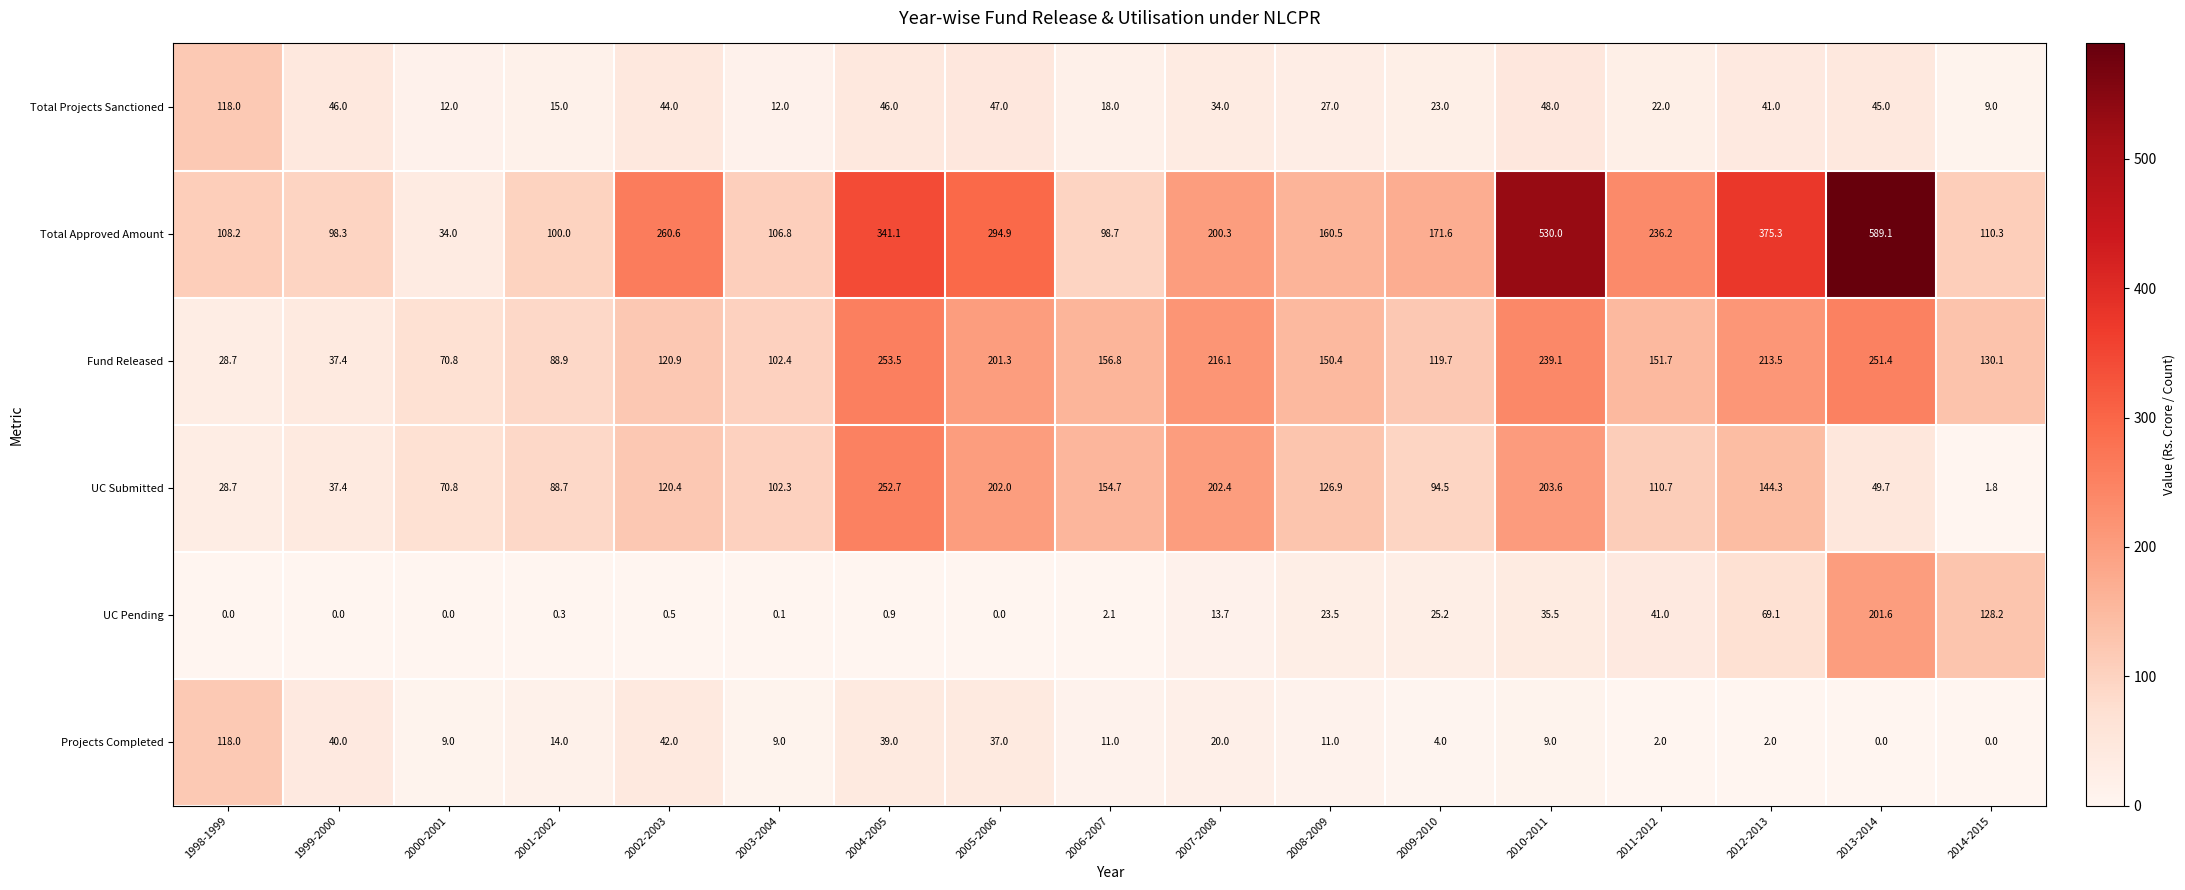

What is the difference between the second highest and second lowest values in the UC Submitted series?

174.9